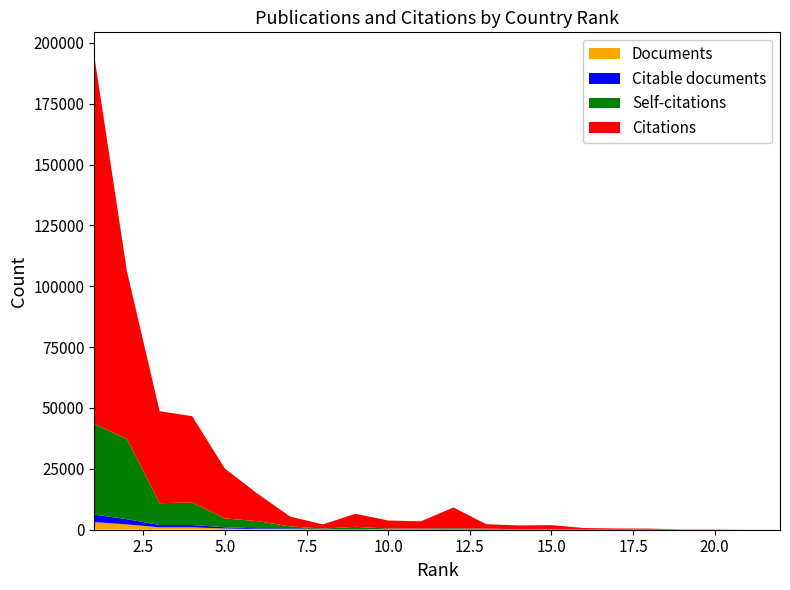

Reading left to right, what are all the values shown in this chart?

Documents: 3117	2178	980	972	499	289	280	137	135	97	84	73	60	40	29	20	15	8	5	3	2	1
Citable documents: 3090	2158	968	969	492	287	279	126	134	95	81	71	60	39	29	20	15	8	5	3	2	1
Self-citations: 37262	32892	8962	9203	3636	2947	806	230	915	317	309	448	326	107	85	18	9	18	5	8	2	0
Citations: 151086	68962	37788	35468	20469	11260	4030	1689	5375	3281	2969	8548	1838	1571	1741	629	477	421	102	88	37	1